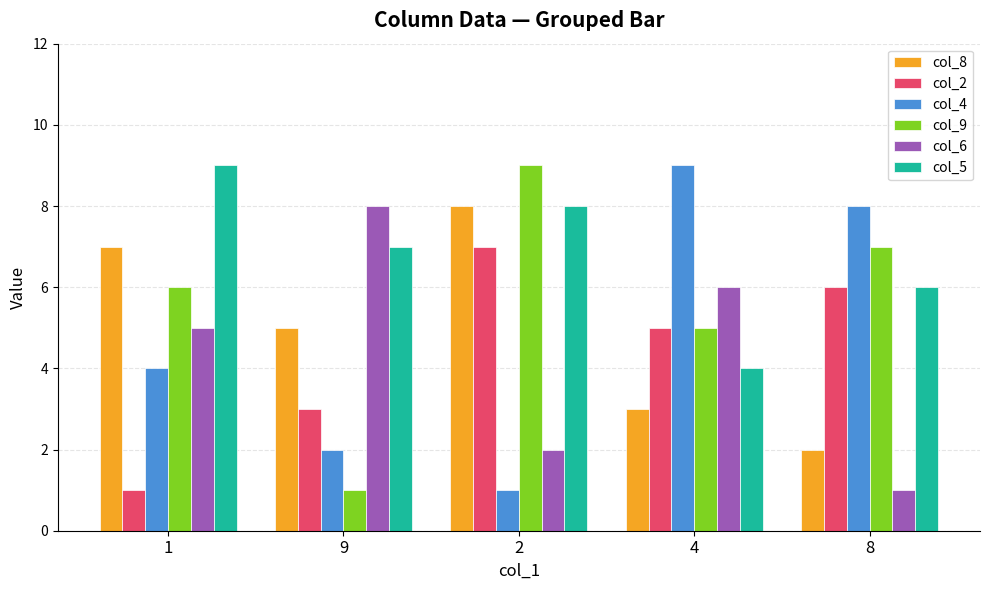

Count the col_6 values in the range 2 to 6.

3